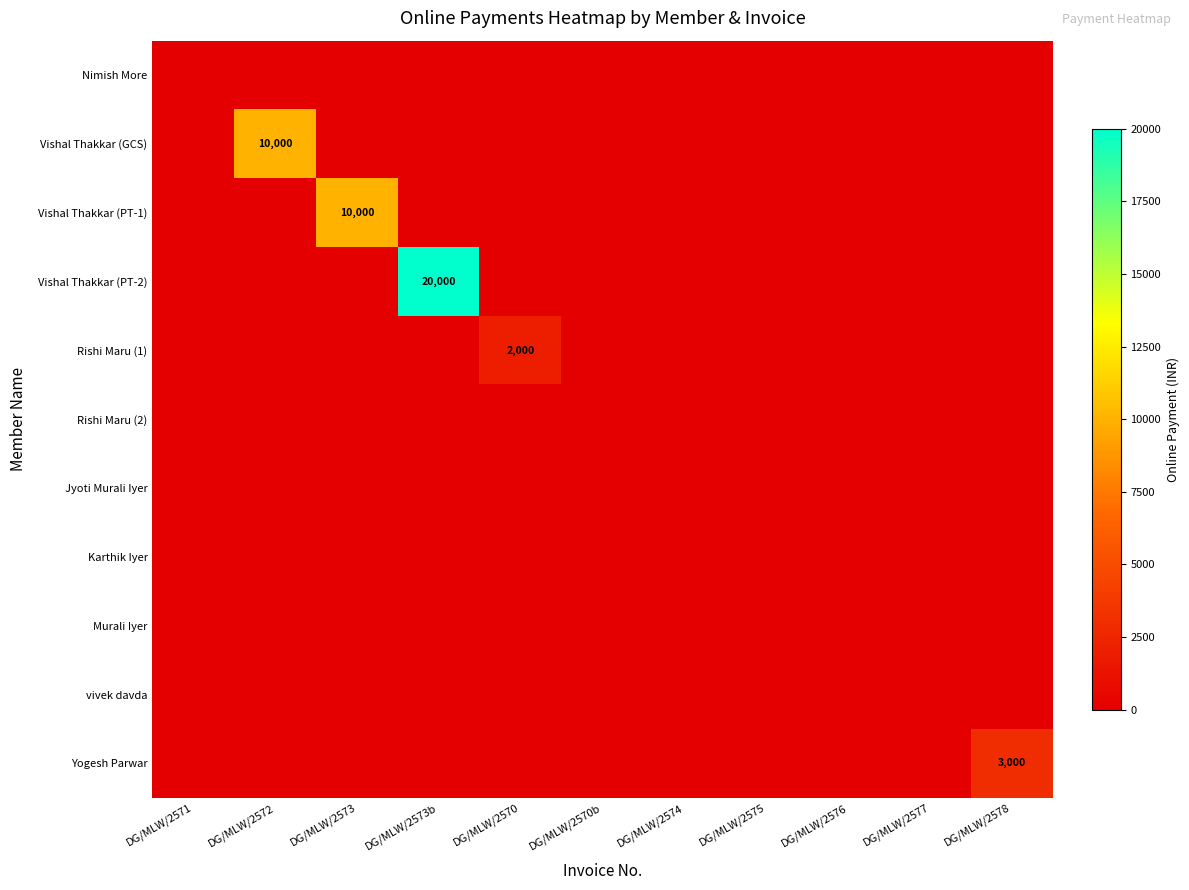

What is the spread (max minus min) of values at DG/MLW/2578?

3000